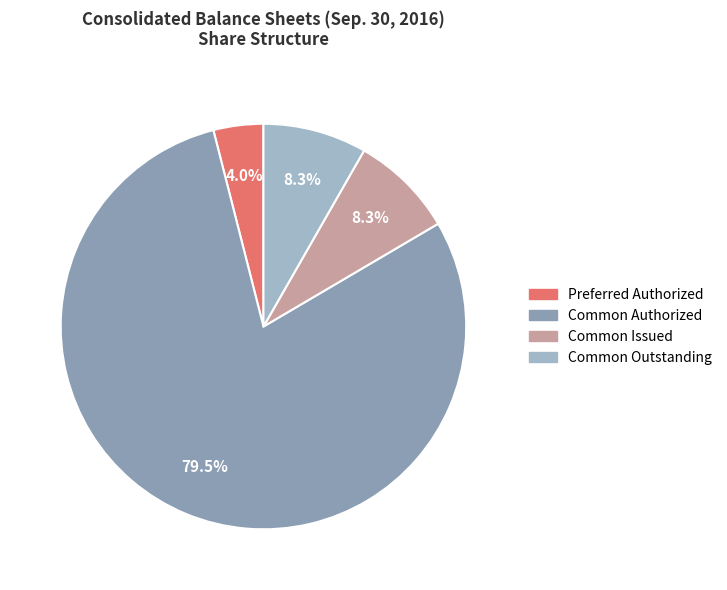

How many slices are in this pie chart?

4